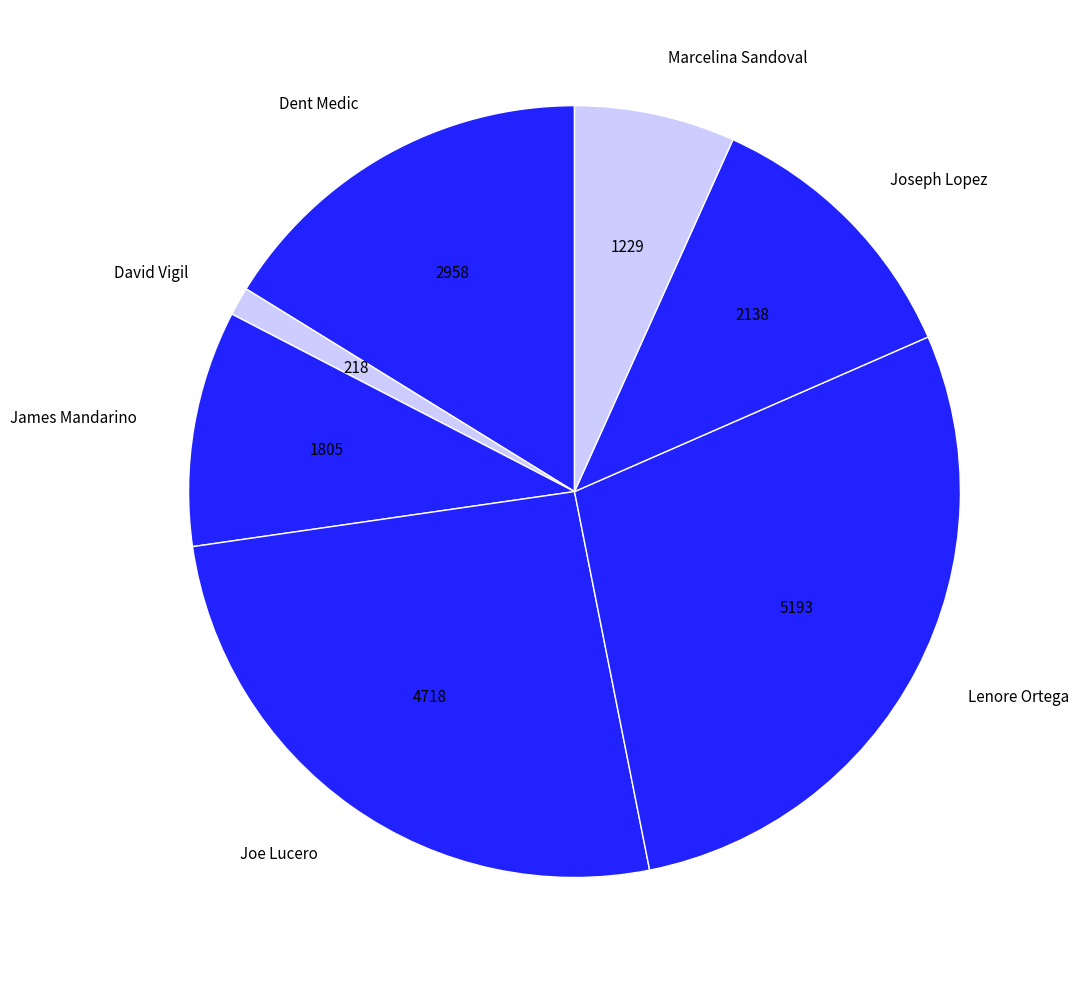

Rank the categories by value from highest to lowest.

Lenore Ortega, Joe Lucero, Dent Medic, Joseph Lopez, James Mandarino, Marcelina Sandoval, David Vigil